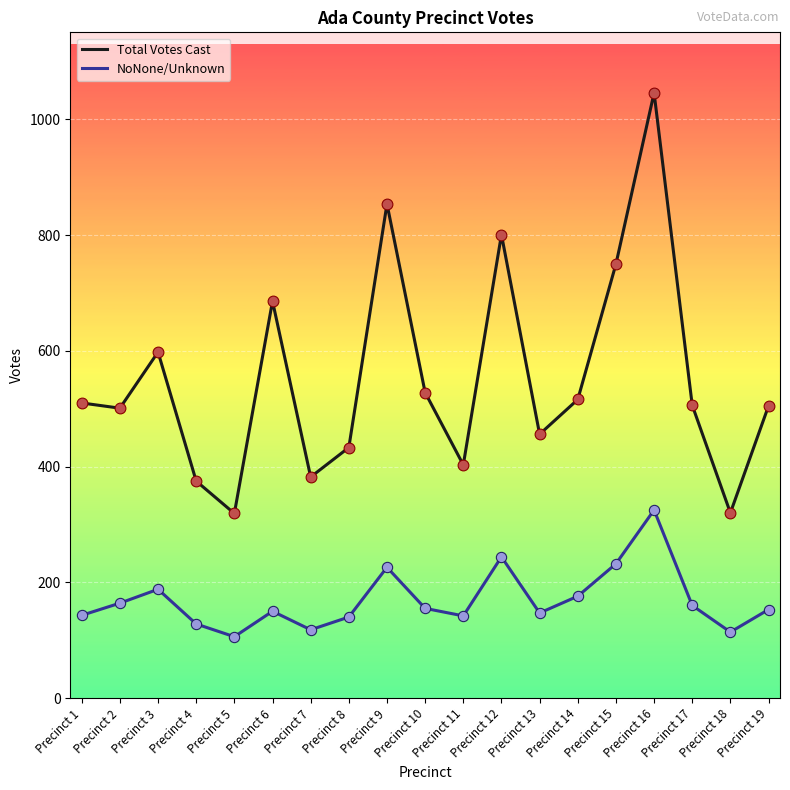

At how many categories does at least one series exceed 210?

19